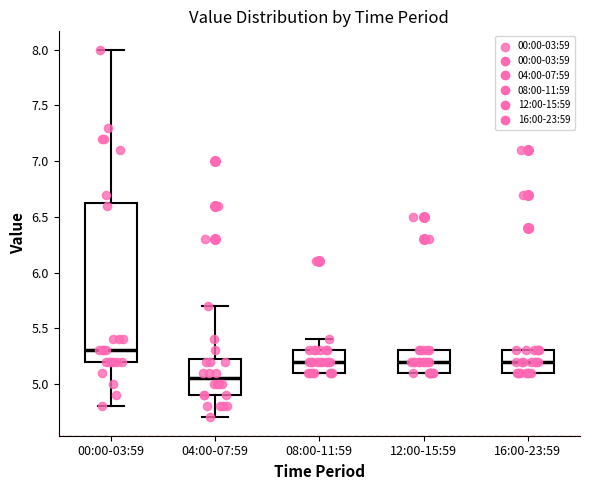

Which box's median line is the lowest?

04:00-07:59